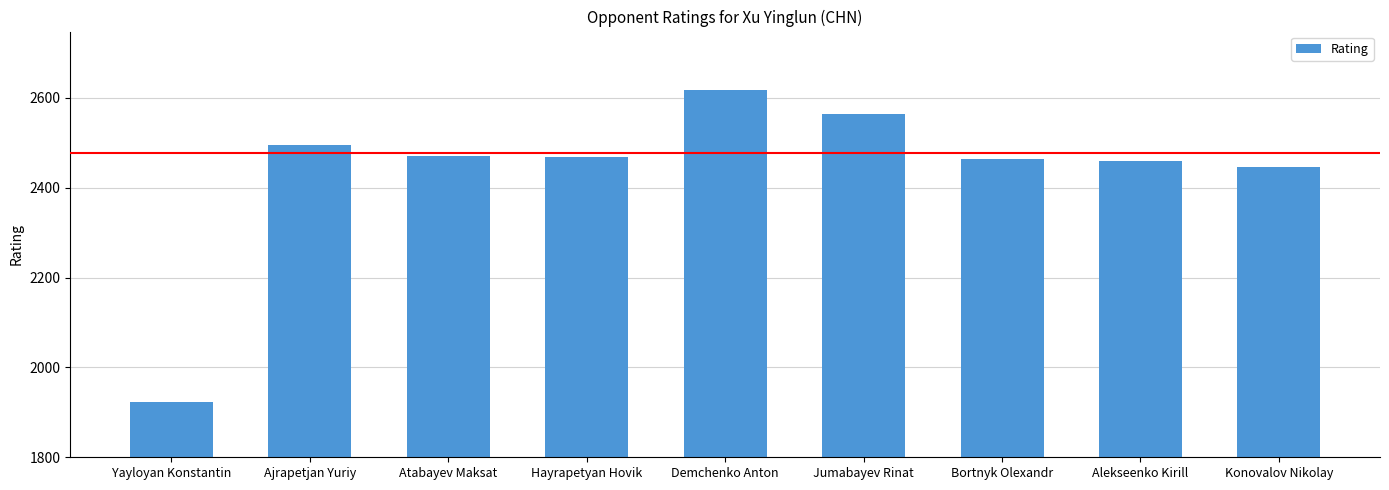

The chart shows a value of 2469 at Hayrapetyan Hovik. True or false?

True